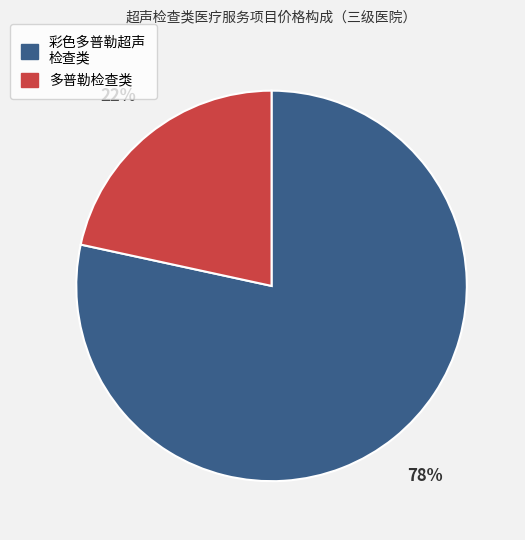

Does any single category account for the majority?

Yes